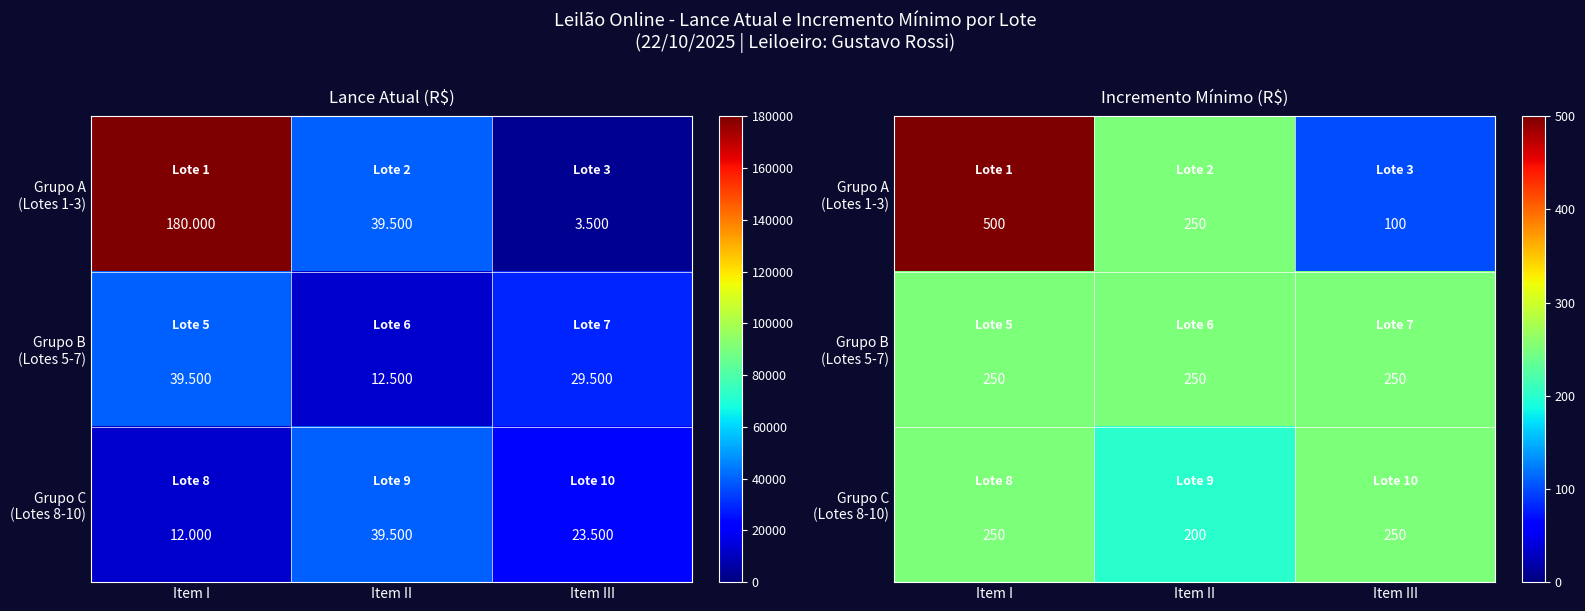

What is the total value across all series at Item II?

700